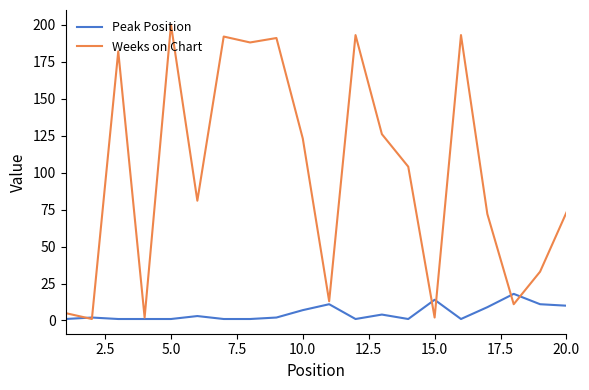

What are all the series names shown in the legend?

Peak Position, Weeks on Chart